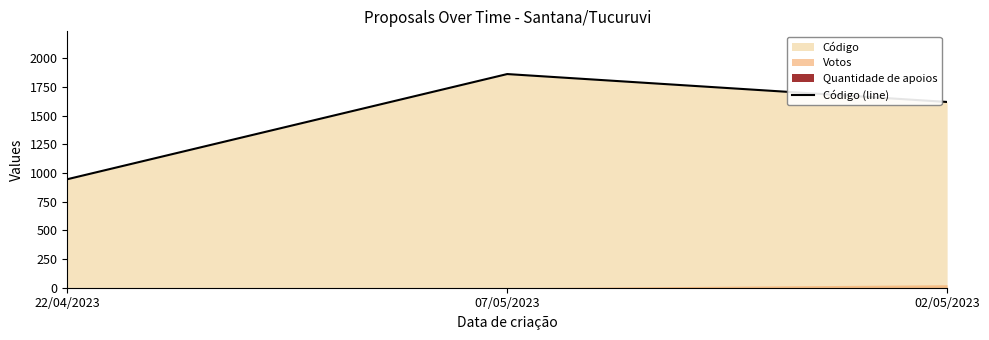

What position from the left is 22/04/2023?

1